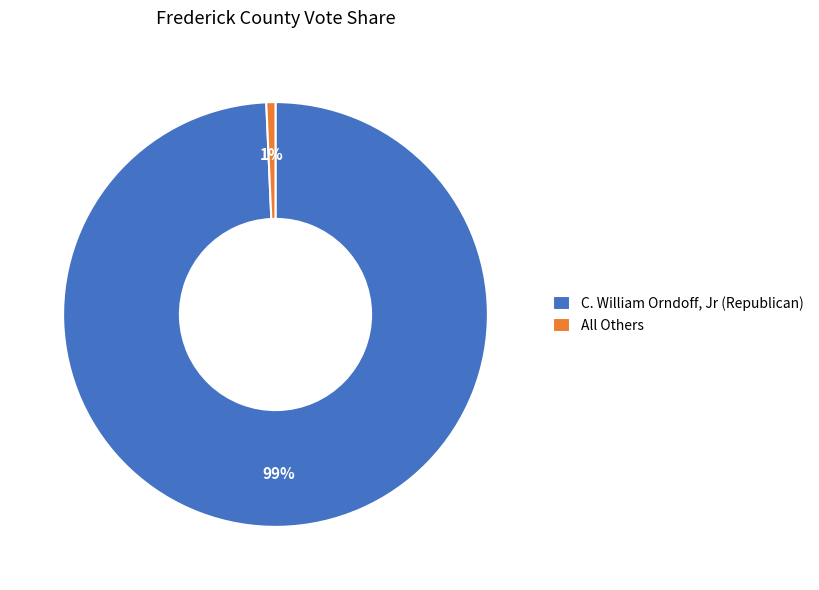

Which has a higher value, All Others or C. William Orndoff, Jr (Republican)?

C. William Orndoff, Jr (Republican)